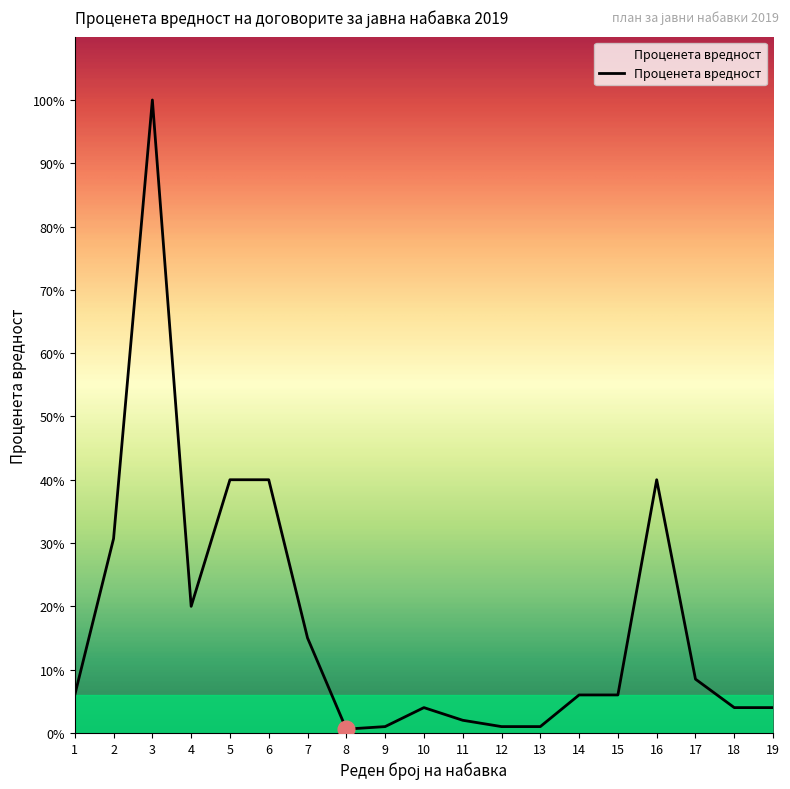

At which category does the chart reach its peak across all series?

3